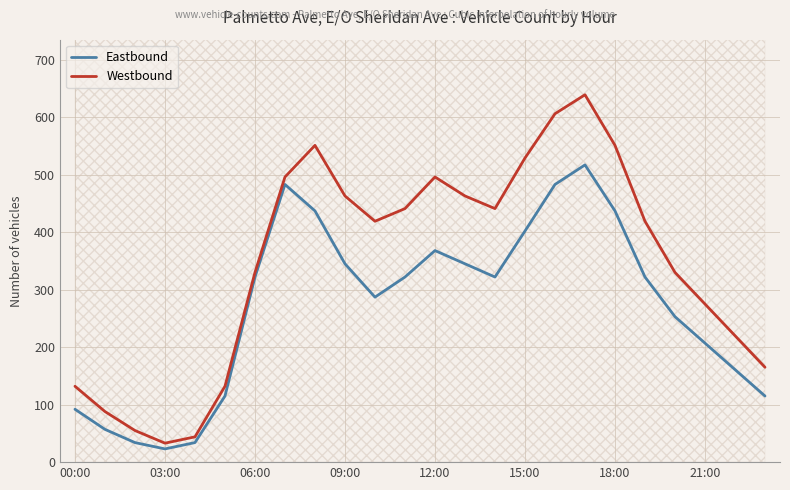

Which series has the largest total across all categories?

Westbound